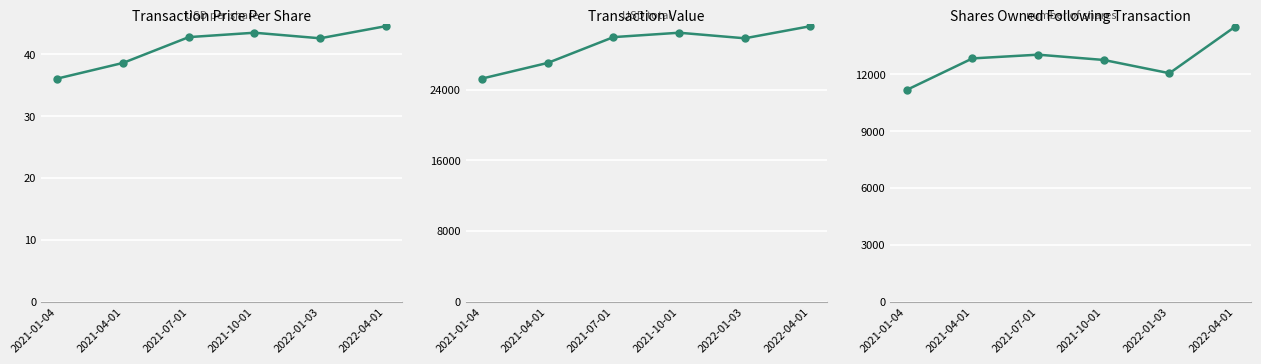

At which category does sharesOwnedFollowingTransaction reach its first local peak?

2021-07-01